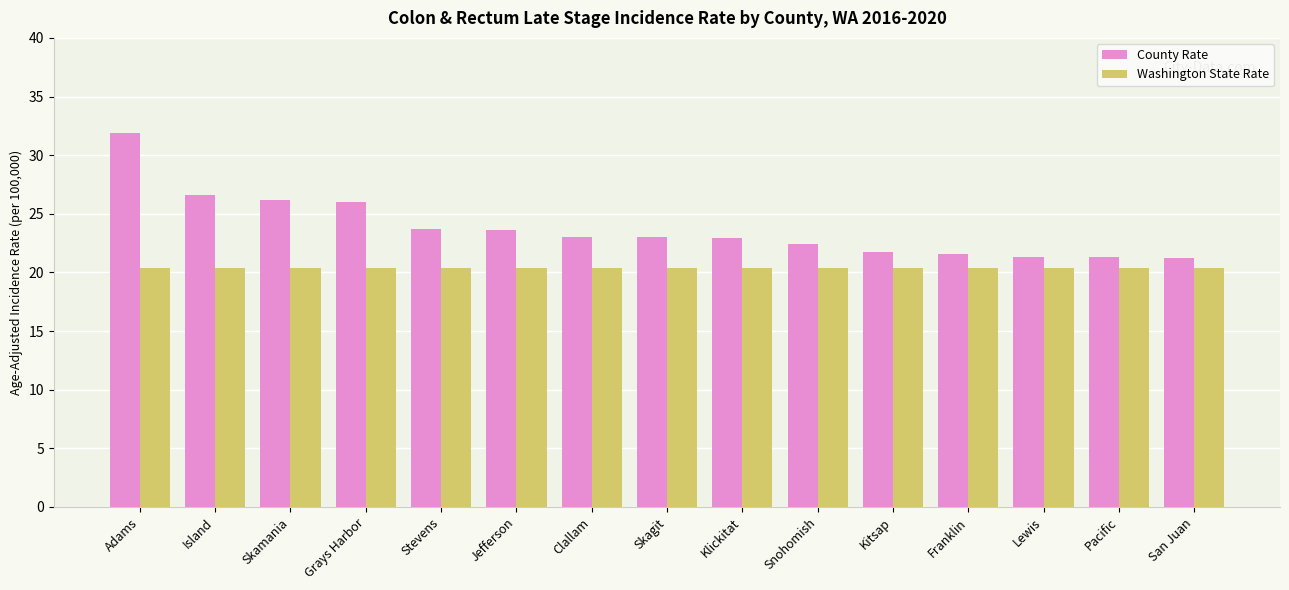

The Washington State Rate series shows 20.4 at Pacific. True or false?

True